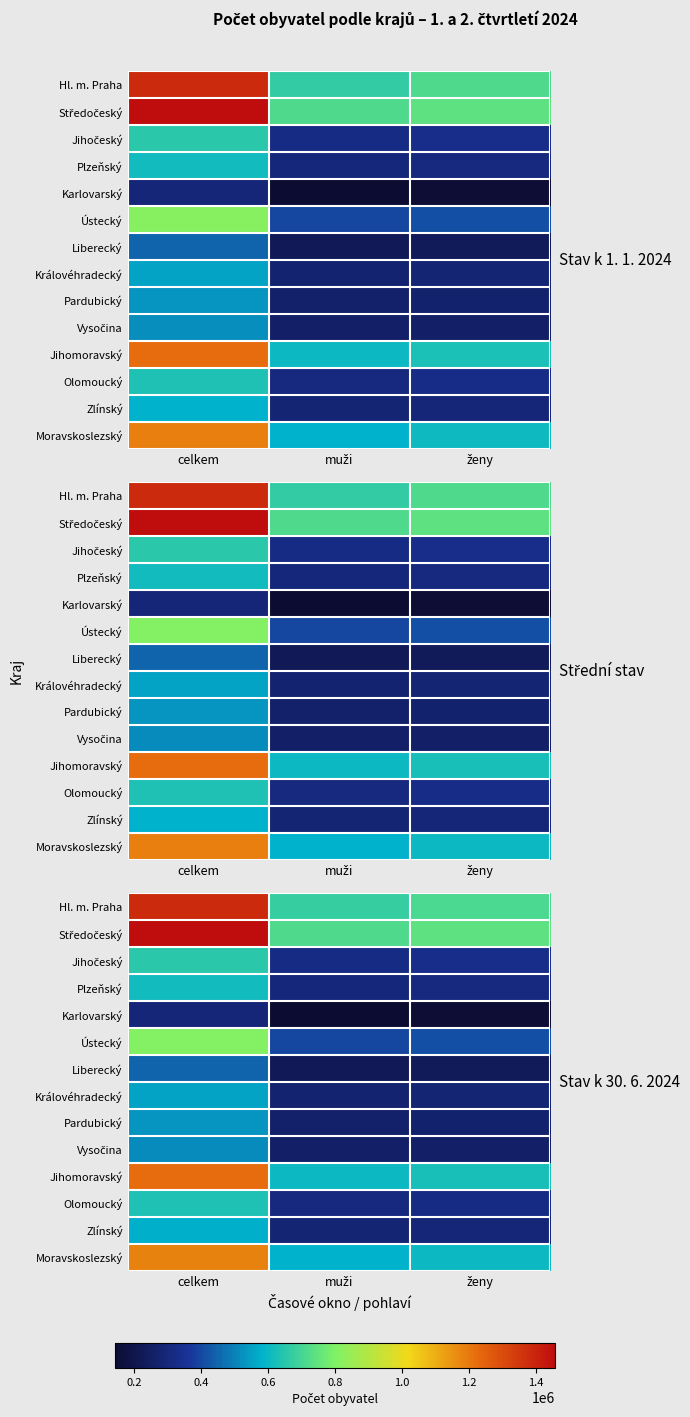

Between muži and ženy, which is larger?

ženy